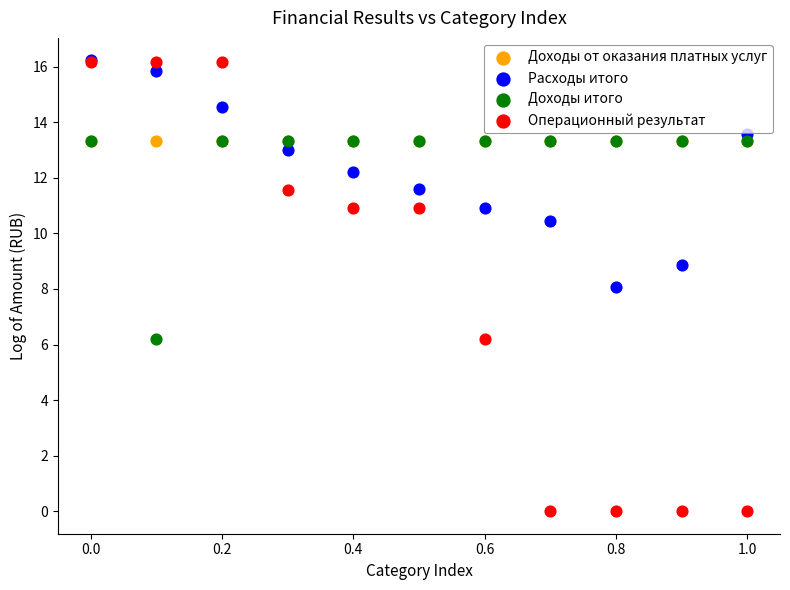

What are all the series names shown in the legend?

Доходы от оказания платных услуг, Расходы итого, Доходы итого, Операционный результат